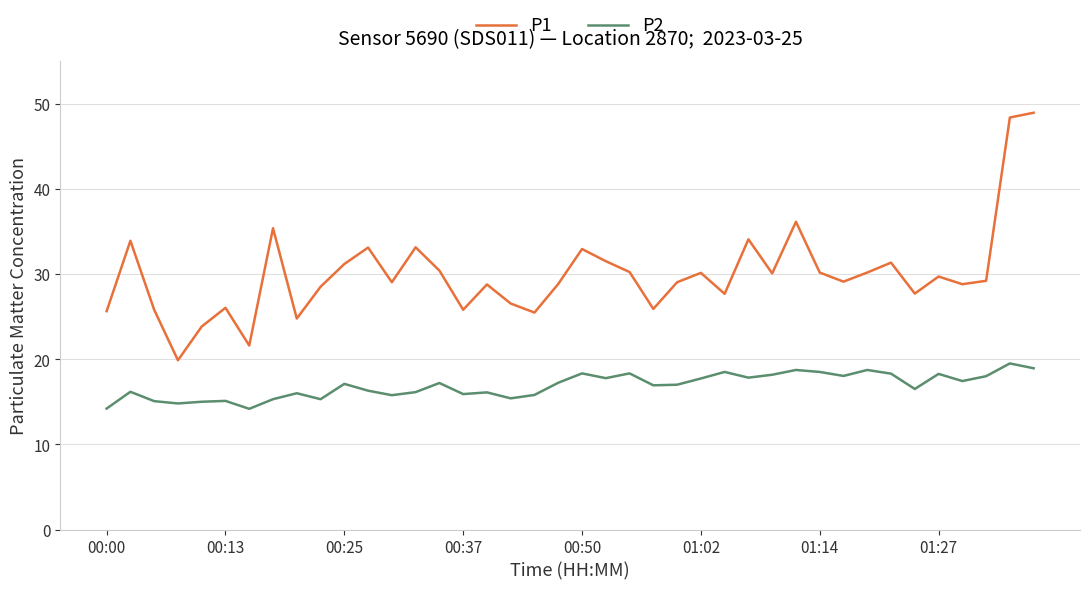

In P1, how many points are lower than both neighbors (excluding endpoints)?

12